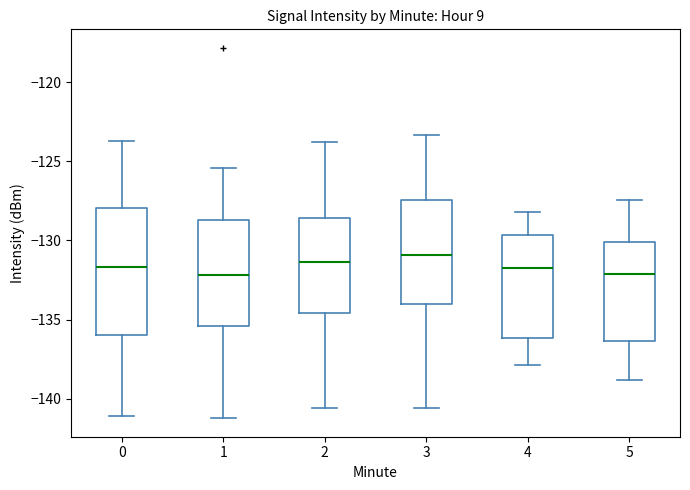

Where is the lower edge of the box at x = 2 on the y-axis? The values are not printed on the chart, so give them approximately, as read against the axis.

-134.5